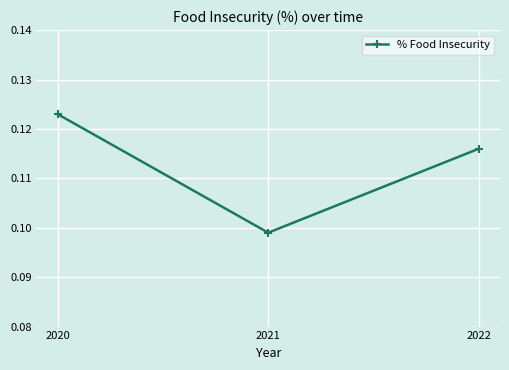

The value at 2022 is 0.2. True or false?

False